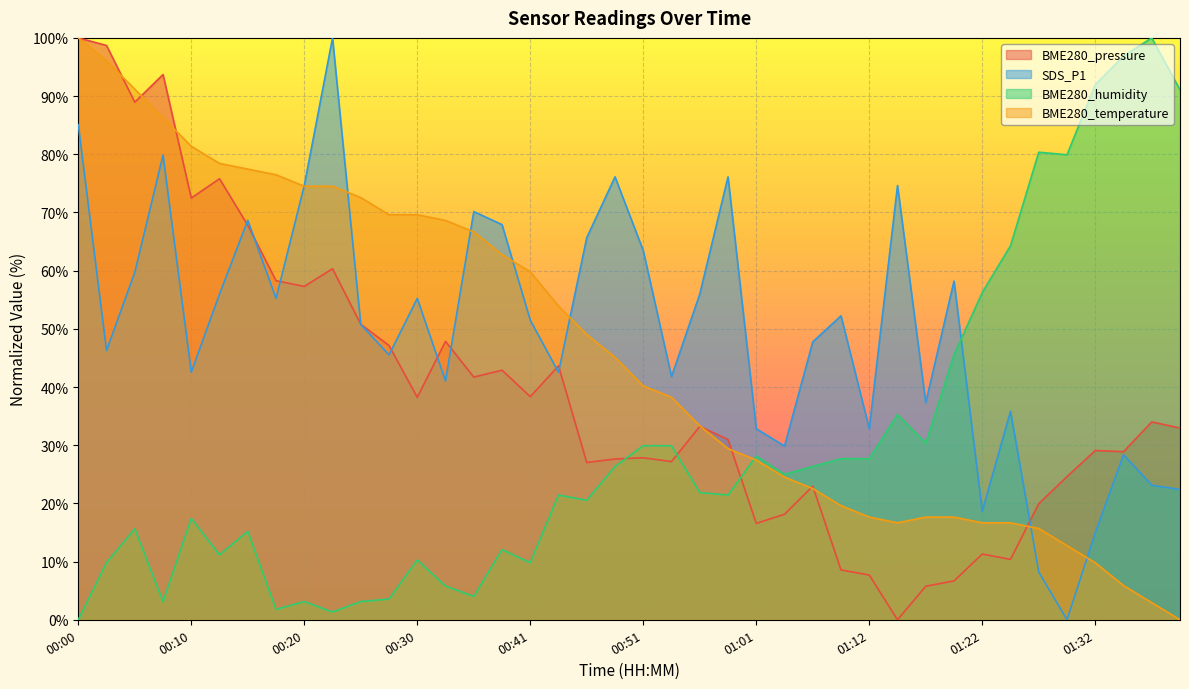

How many lines are shown in the chart?

4